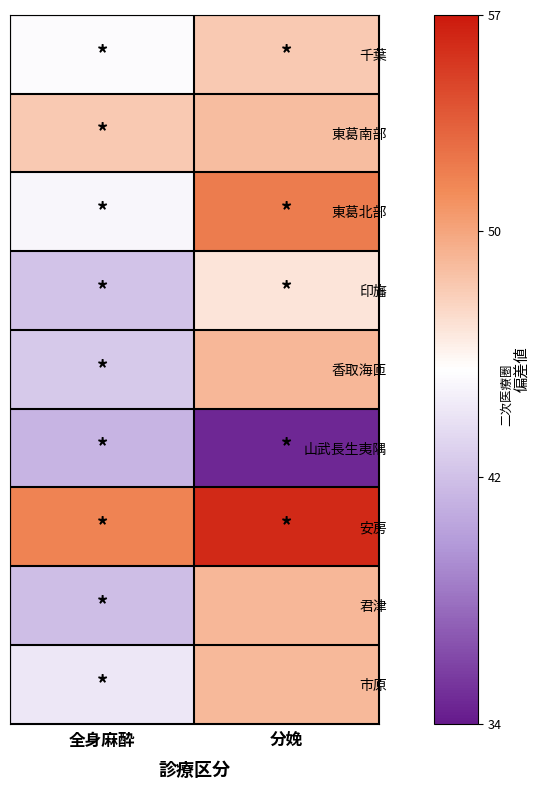

Reading right to left, what are all the values shown in this chart?

千葉: 分娩=48.2	全身麻酔=45.3
東葛南部: 分娩=48.8	全身麻酔=48.2
東葛北部: 分娩=52.0	全身麻酔=45.0
印旛: 分娩=46.8	全身麻酔=42.1
香取海匝: 分娩=49.0	全身麻酔=42.5
山武長生夷隅: 分娩=34.7	全身麻酔=41.3
安房: 分娩=56.1	全身麻酔=51.7
君津: 分娩=49.0	全身麻酔=41.9
市原: 分娩=49.0	全身麻酔=44.2